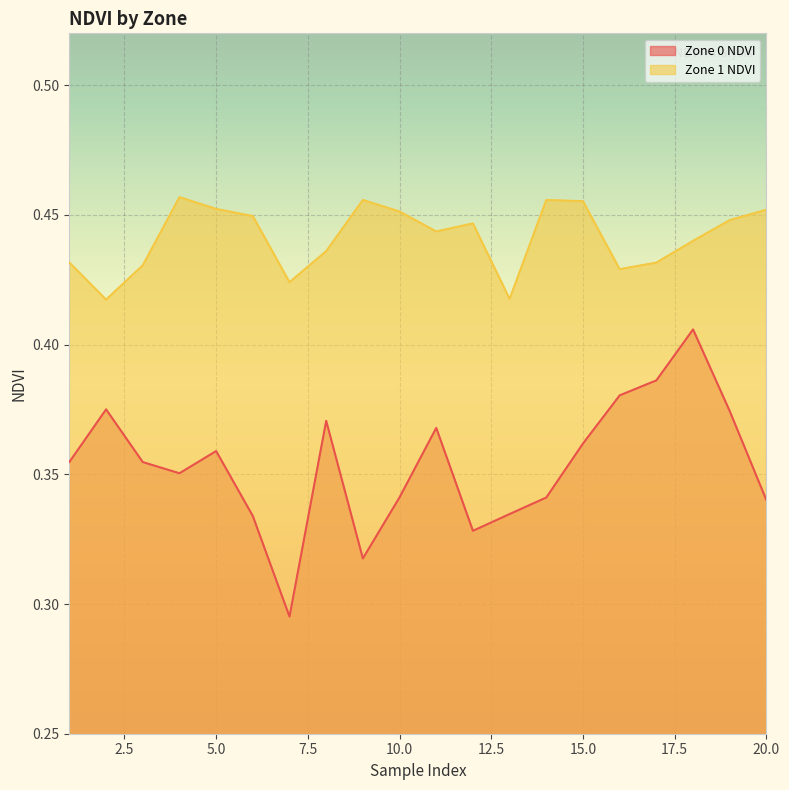

The value of Zone 1 NDVI at 8 is 0.4. True or false?

True